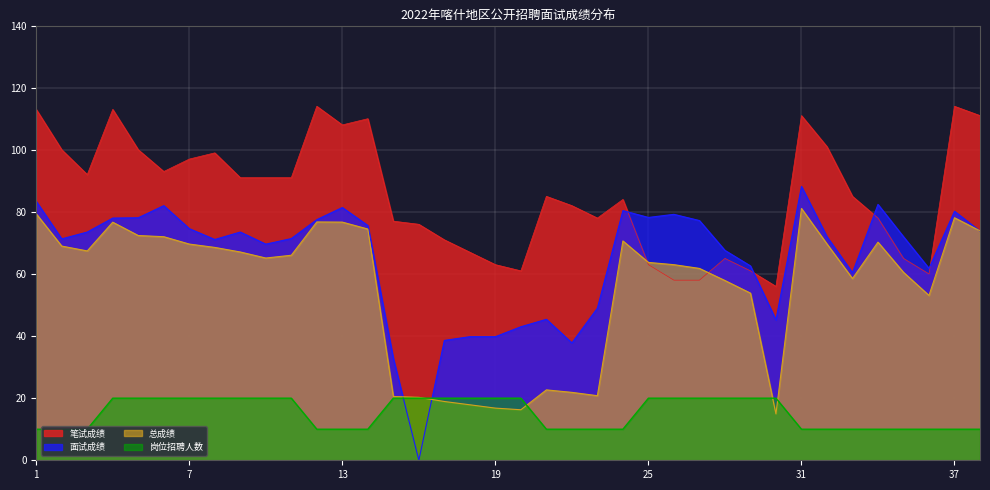

Which series changed the most between 13 and 19?

总成绩